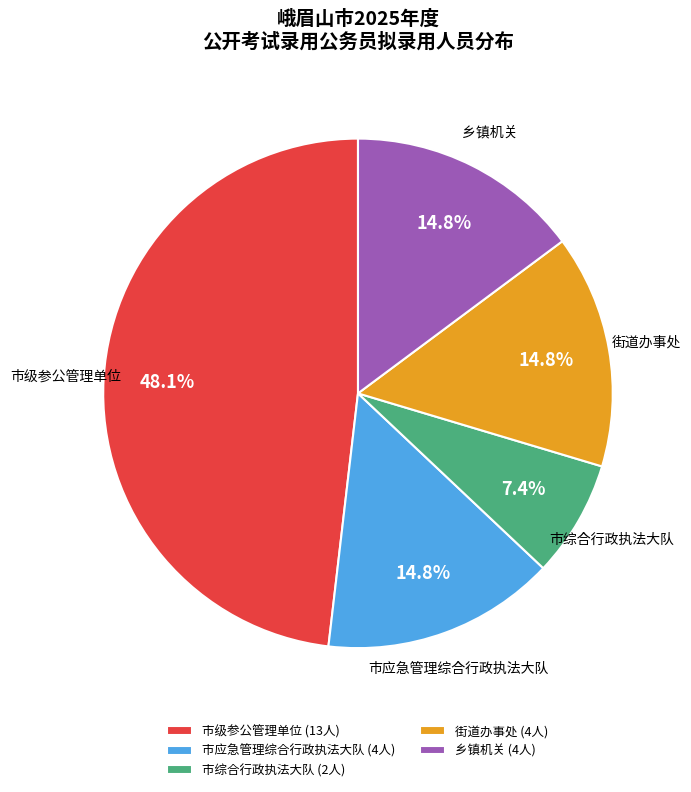

Which category has the biggest portion of the pie?

市级参公管理单位 (13人)